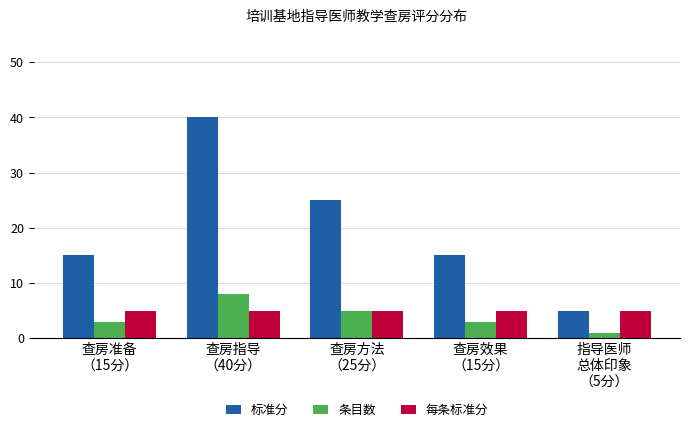

Reading left to right, what are all the values shown in this chart?

标准分: 查房准备
（15分）=15	查房指导
（40分）=40	查房方法
（25分）=25	查房效果
（15分）=15	指导医师
总体印象
（5分）=5
条目数: 查房准备
（15分）=3	查房指导
（40分）=8	查房方法
（25分）=5	查房效果
（15分）=3	指导医师
总体印象
（5分）=1
每条标准分: 查房准备
（15分）=5	查房指导
（40分）=5	查房方法
（25分）=5	查房效果
（15分）=5	指导医师
总体印象
（5分）=5